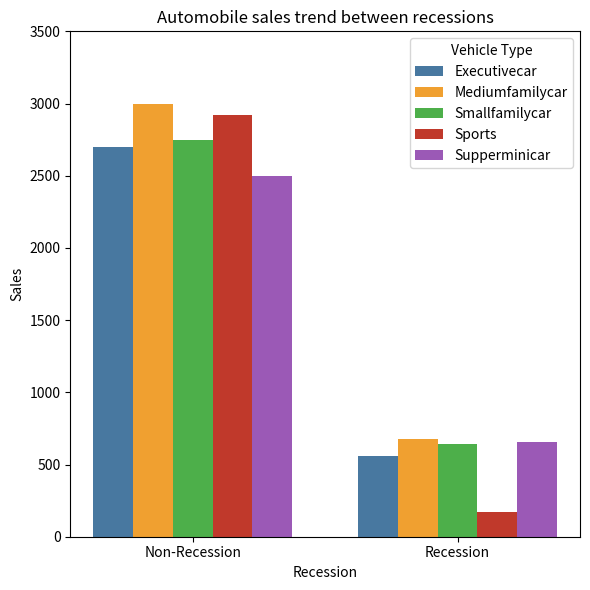

What is the sum of all Smallfamilycar values?

3395